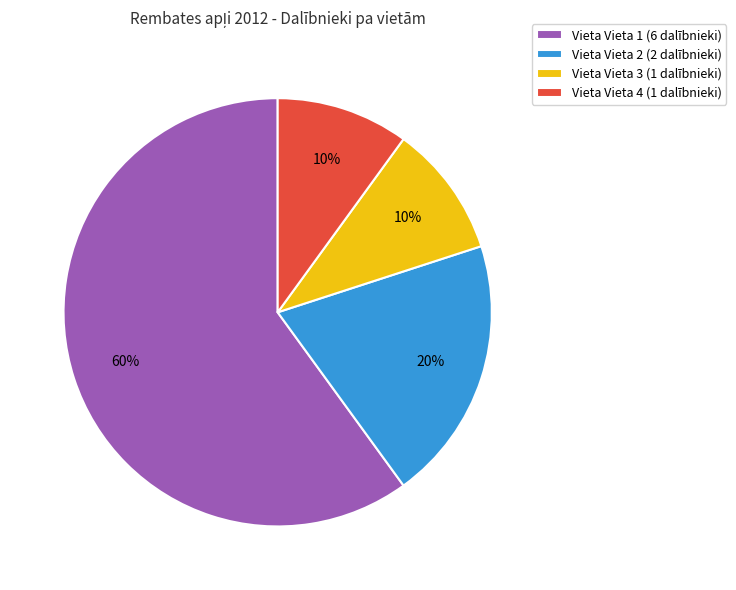

To the nearest percent, what is the average slice percentage?

25%